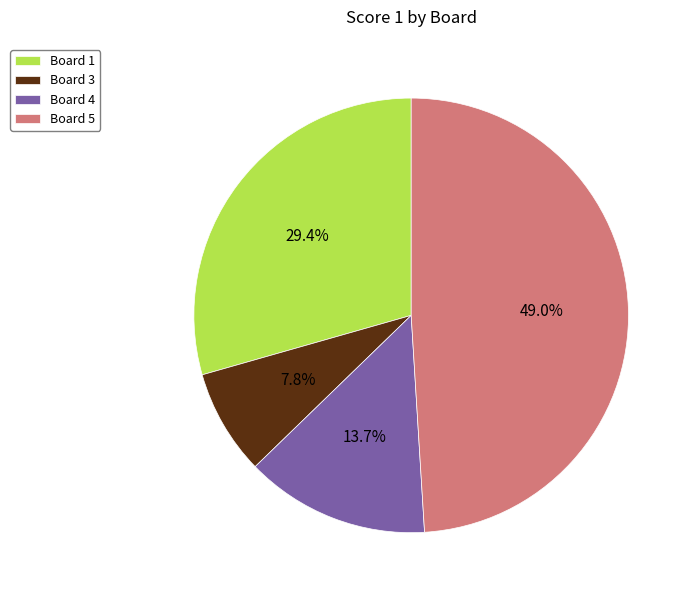

Count the number of slices in the pie.

4